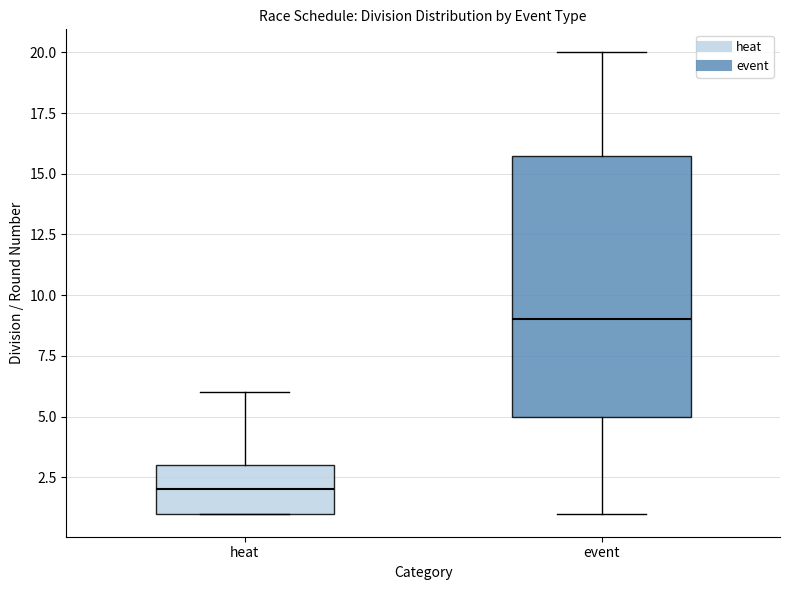

Reading left to right, transcribe this box plot: for each box, give where its median line is, the range the box spans, and where its two whiskers end, as read against the y-axis. The values are not printed on the chart, so give them approximately, as read against the axis.

heat: median 2, box 1 to 3, whiskers 1 to 6
event: median 9, box 5 to 16, whiskers 1 to 20